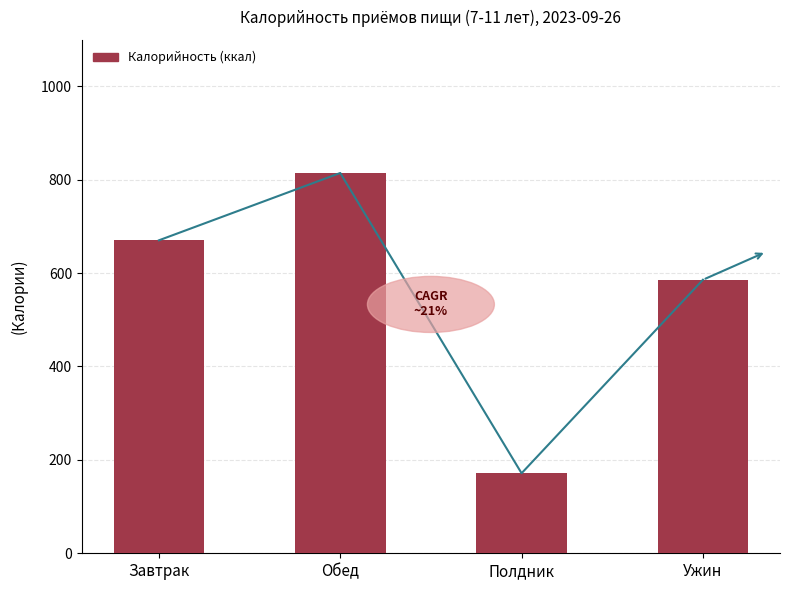

Which has a higher value, Ужин or Обед?

Обед